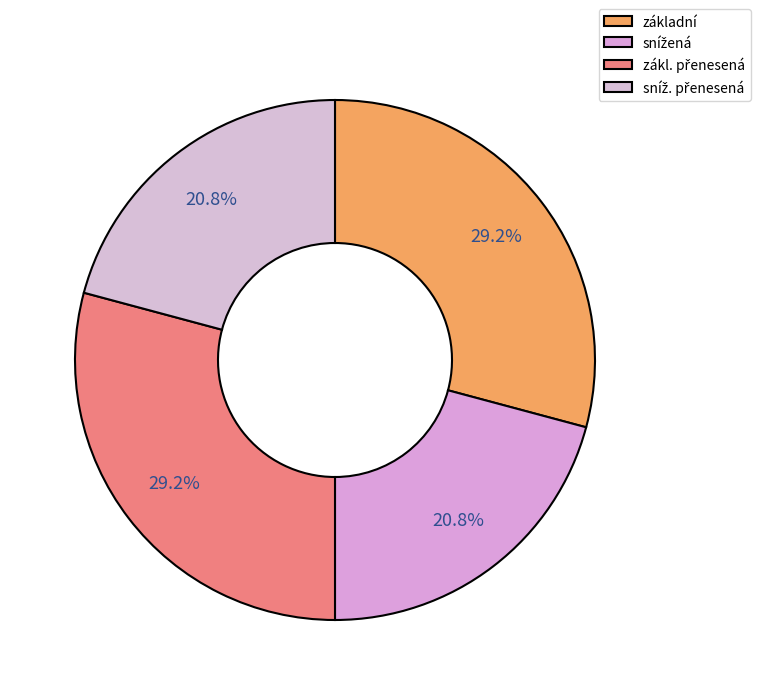

The zákl. přenesená slice represents 42% of the pie. True or false?

False